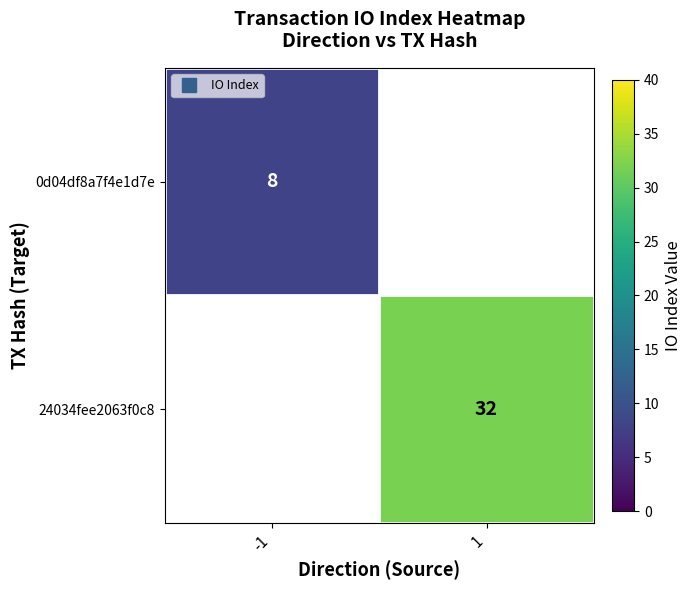

How many distinct data groups are displayed?

2